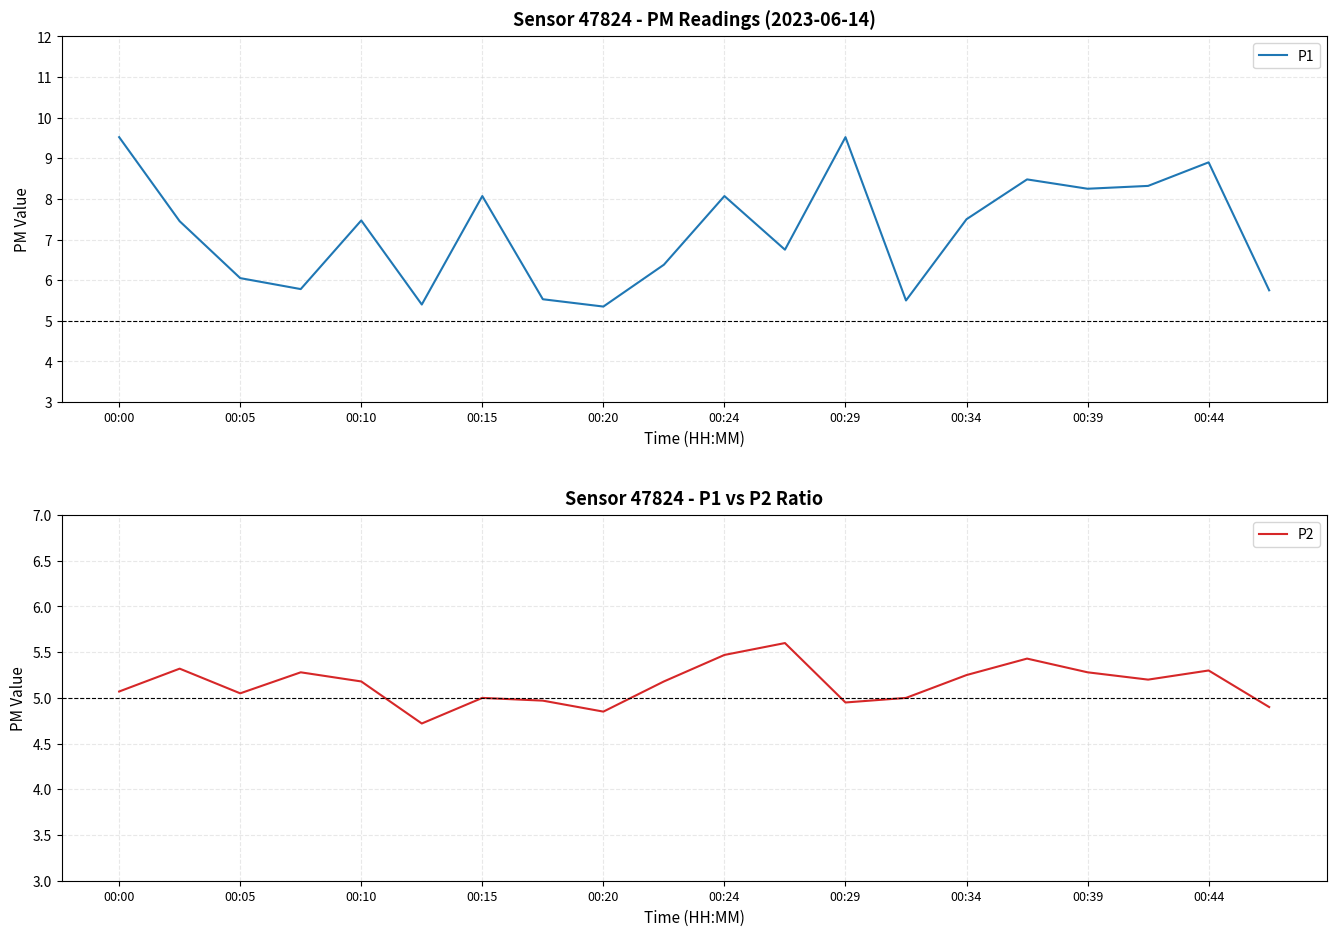

The value of P1 at 00:00 is 14.4. True or false?

False